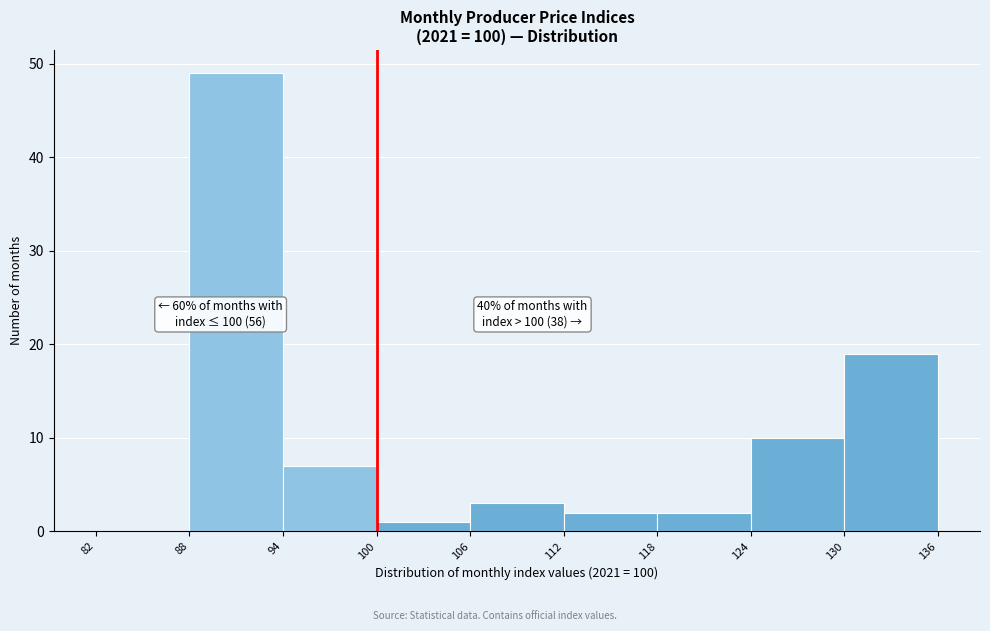

Which range on the x-axis has the tallest bar?

88 to 94